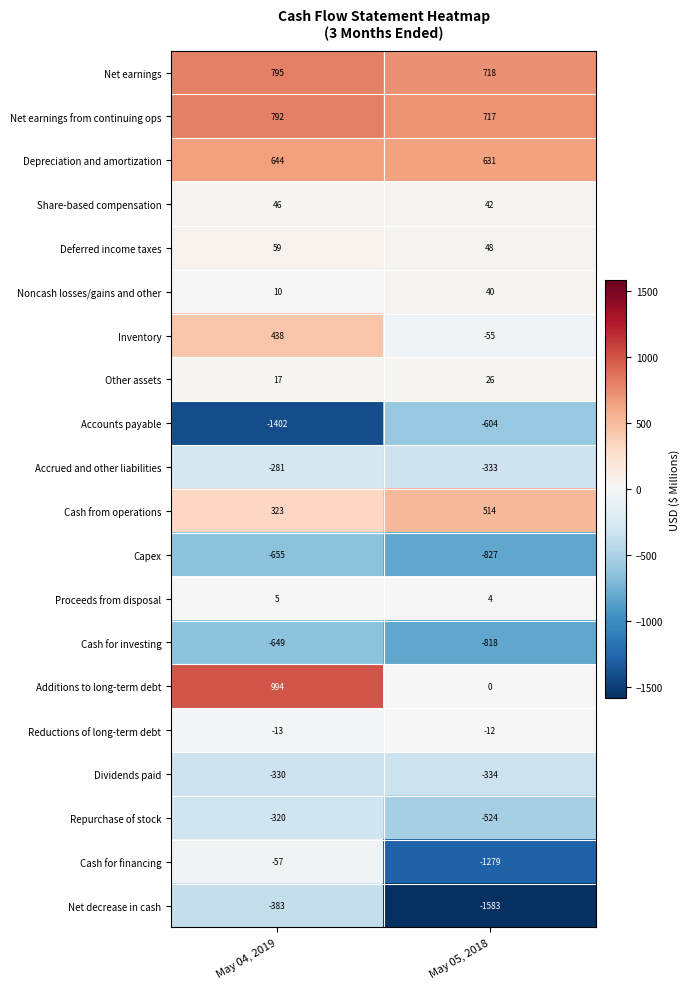

What is the spread (max minus min) of values at May 04, 2019?

2396